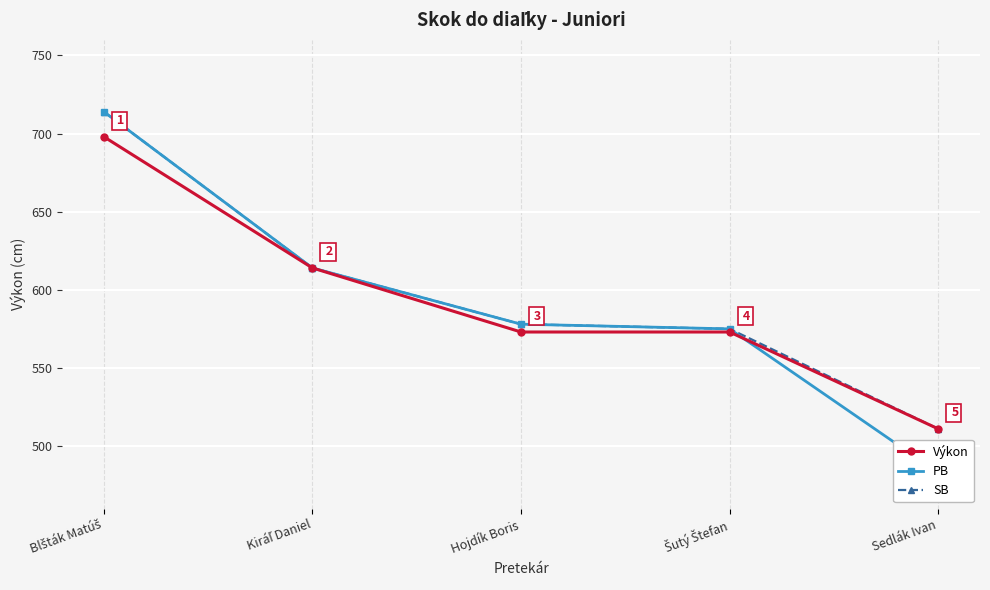

Reading right to left, list all the values displayed in this chart.

Výkon: 511	573	573	614	698
PB: 483	575	578	614	714
SB: 511	575	578	614	714